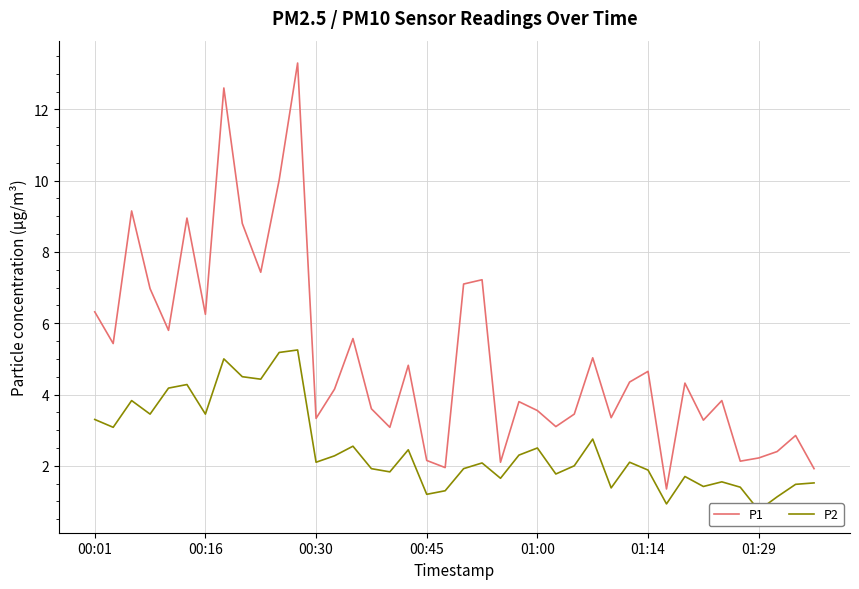

How many data points in P2 are less than 2?

18